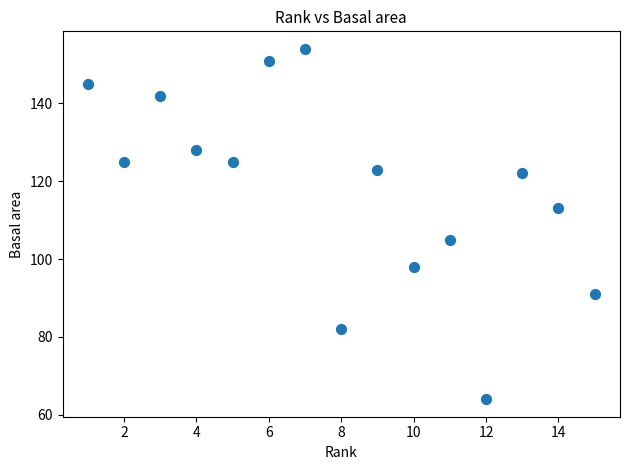

What is the range of Y values (max minus min)?

90